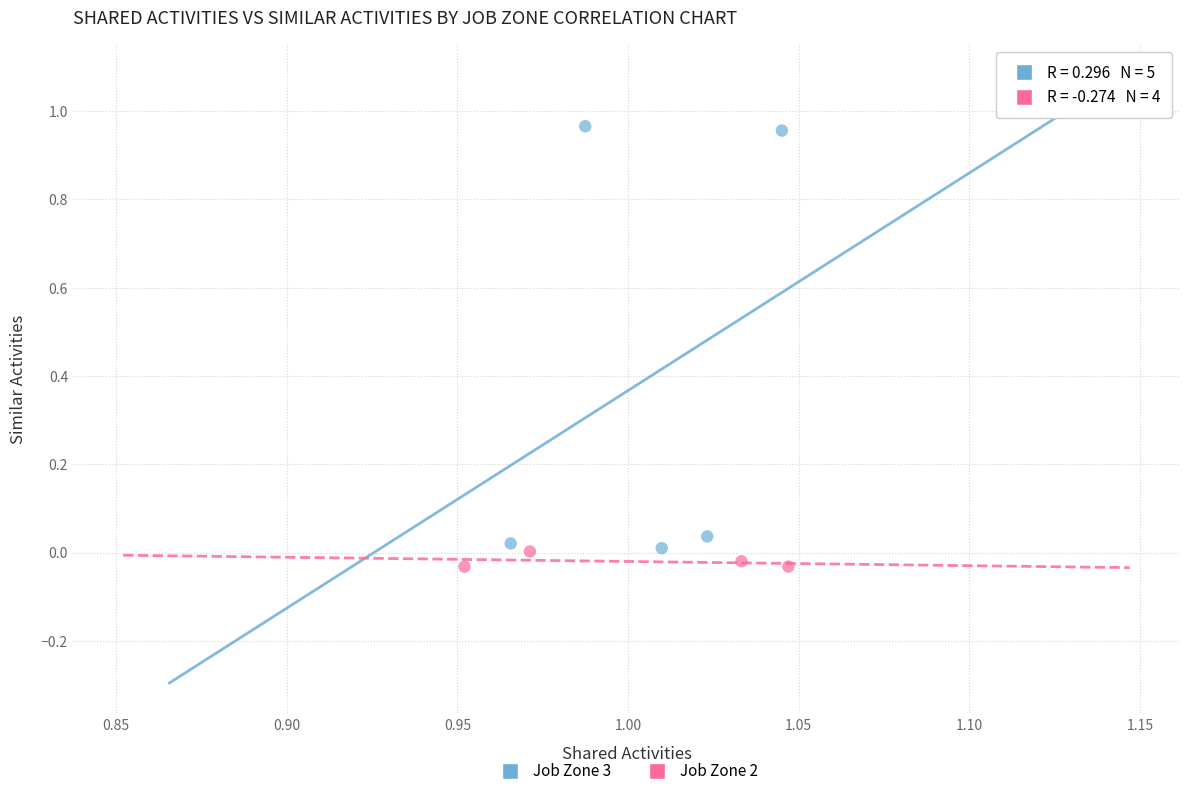

Which series reaches the maximum Y coordinate?

Job Zone 3